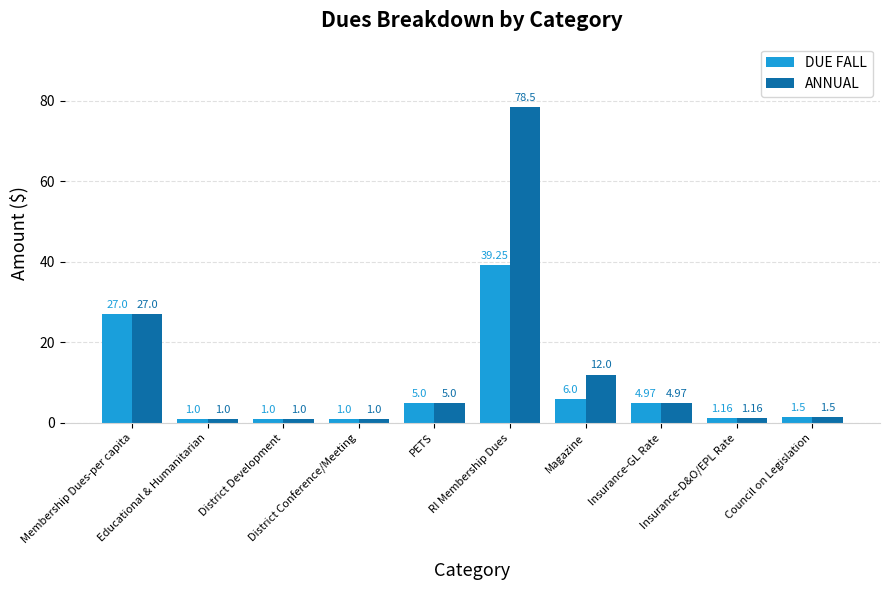

At which label does ANNUAL first exceed 4?

Membership Dues-per capita